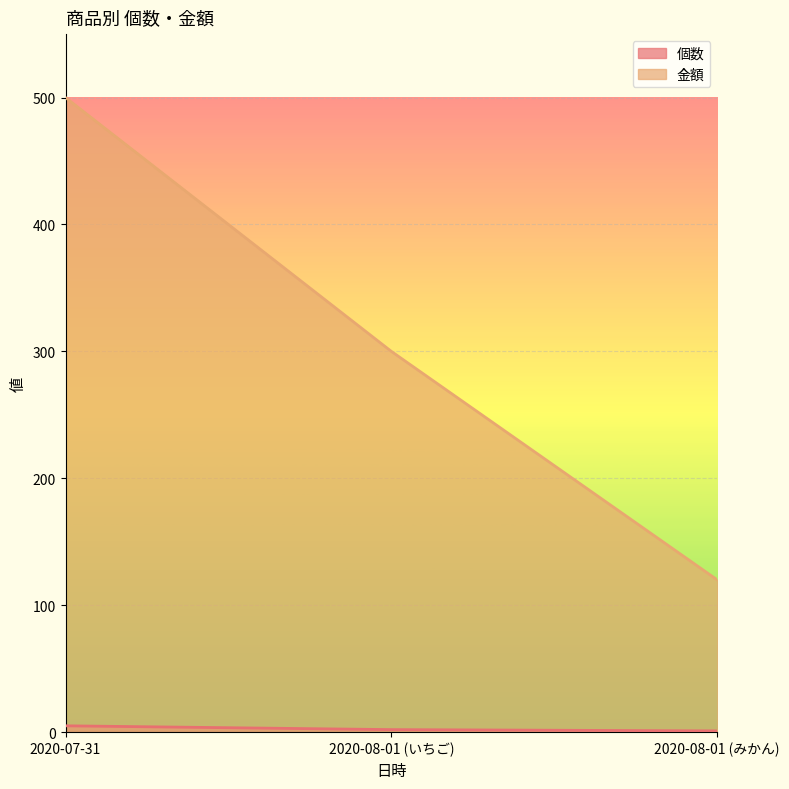

The value of 個数 at 2020-08-01 (みかん) is 1. True or false?

False